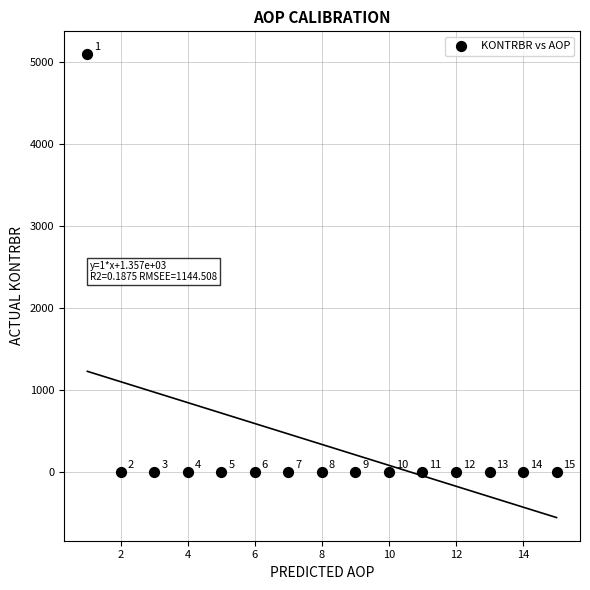

What is the range of X values (max minus min)?

14.0